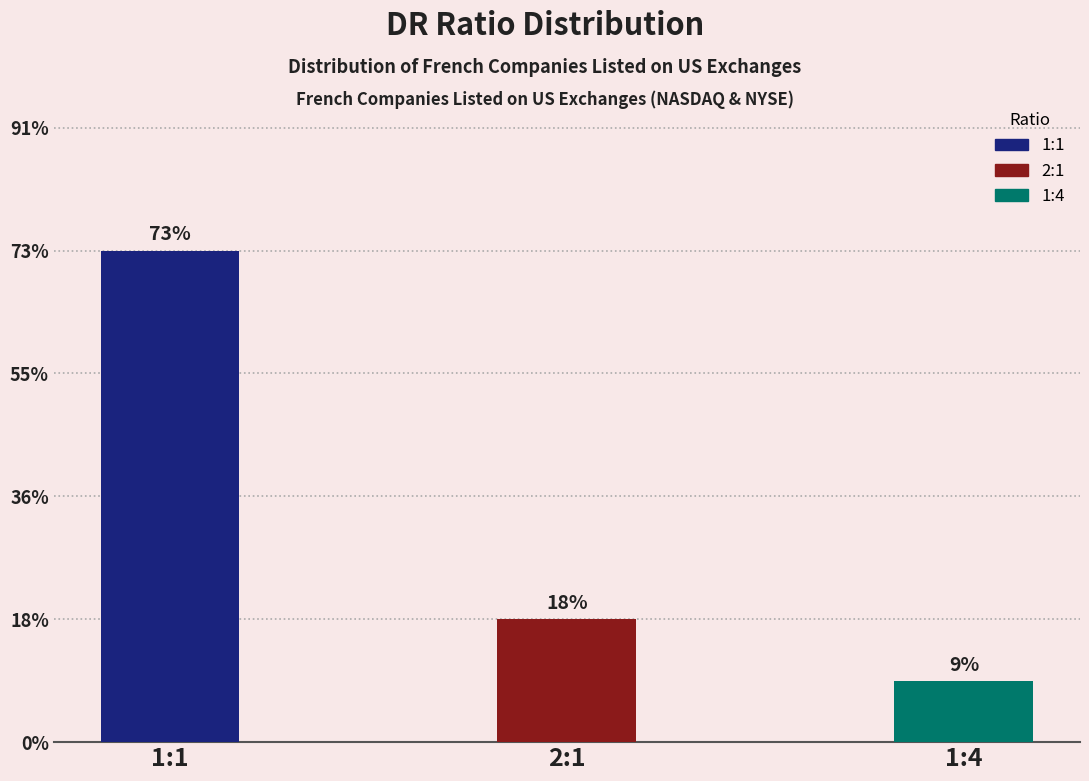

Does the chart contain any negative values?

No